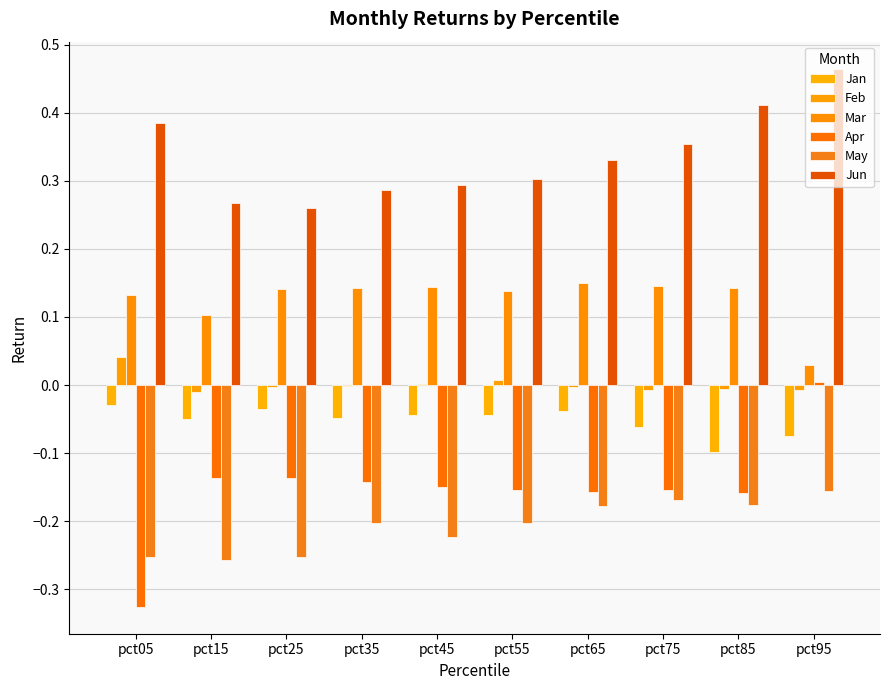

What is the spread (max minus min) of values at pct65?

0.5